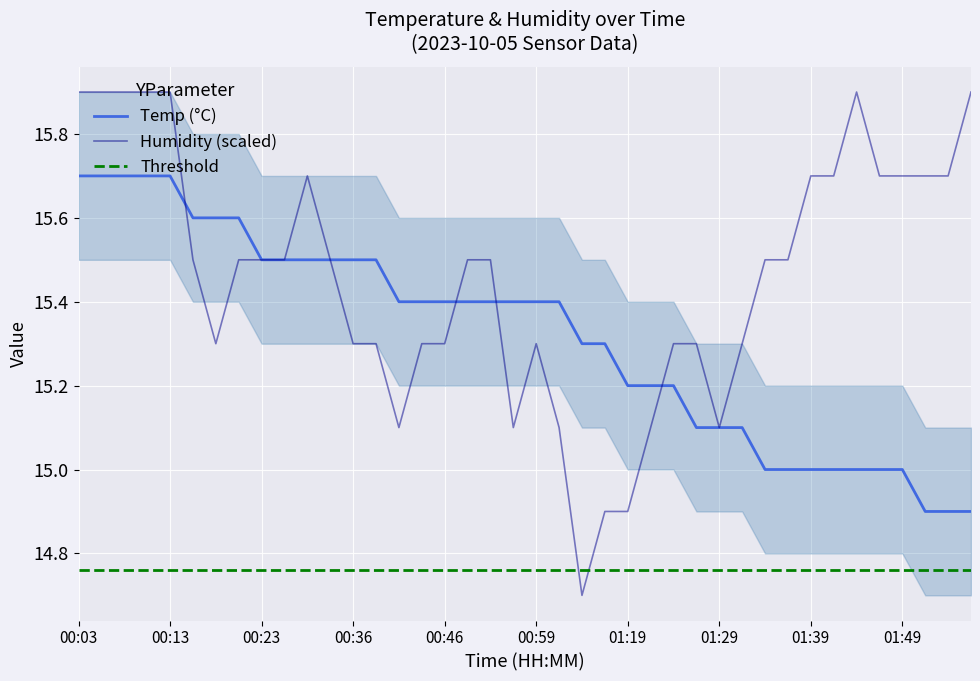

Which series has the largest range (max minus min)?

Humidity